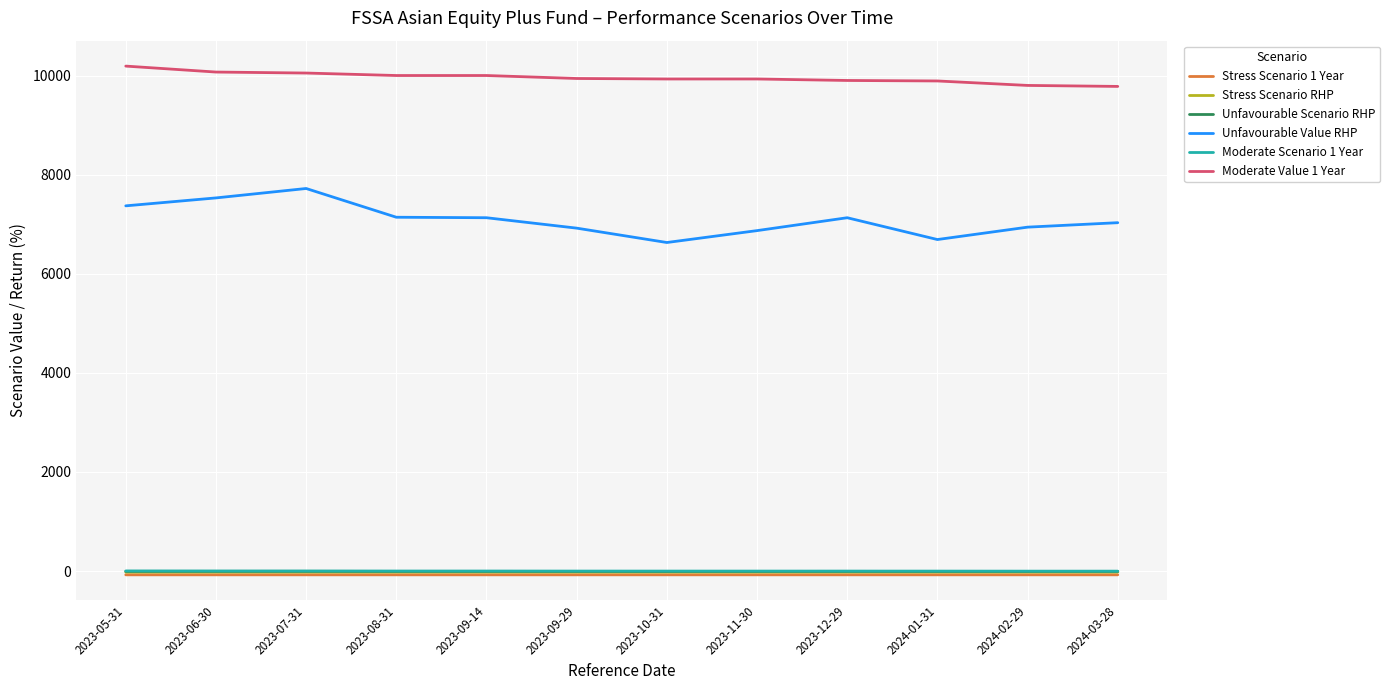

What position from the left is 2024-03-28?

12